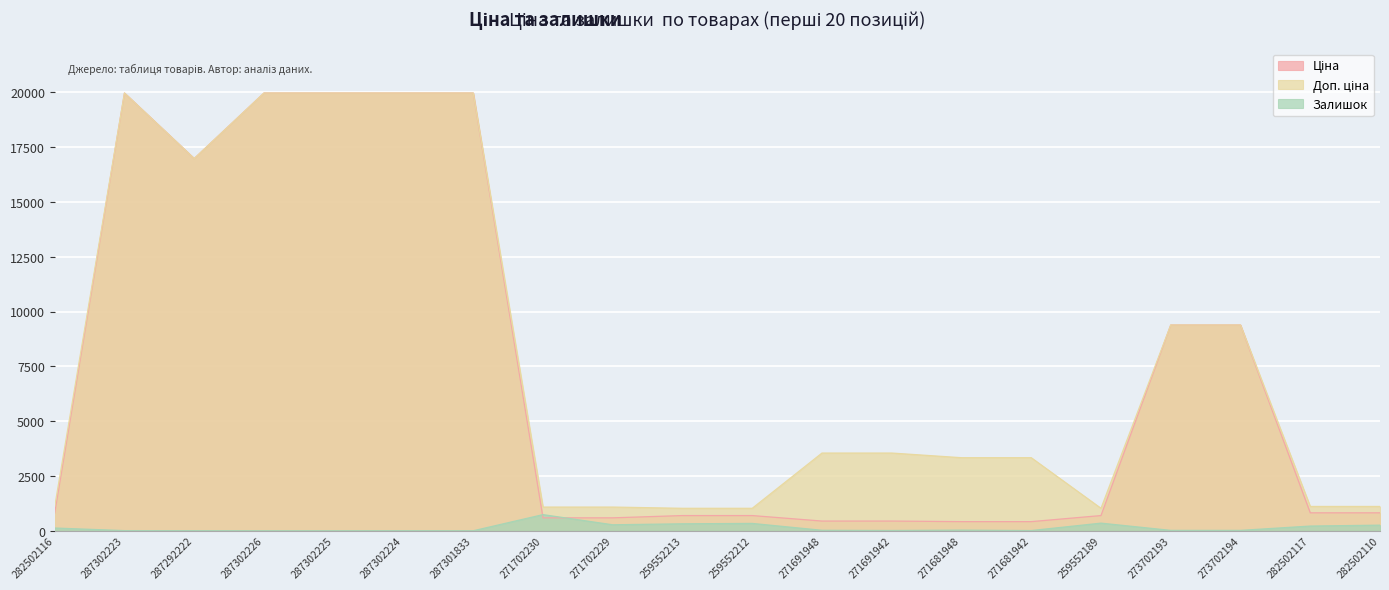

Which series changed the most between 287292222 and 259552213?

Ціна